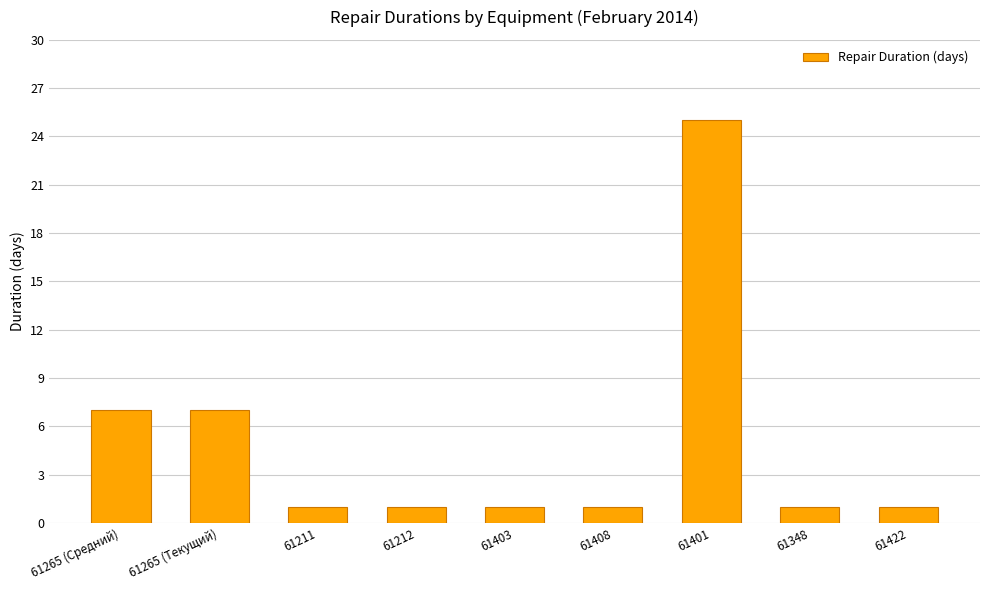

The value at 61265 (Средний) is 12. True or false?

False